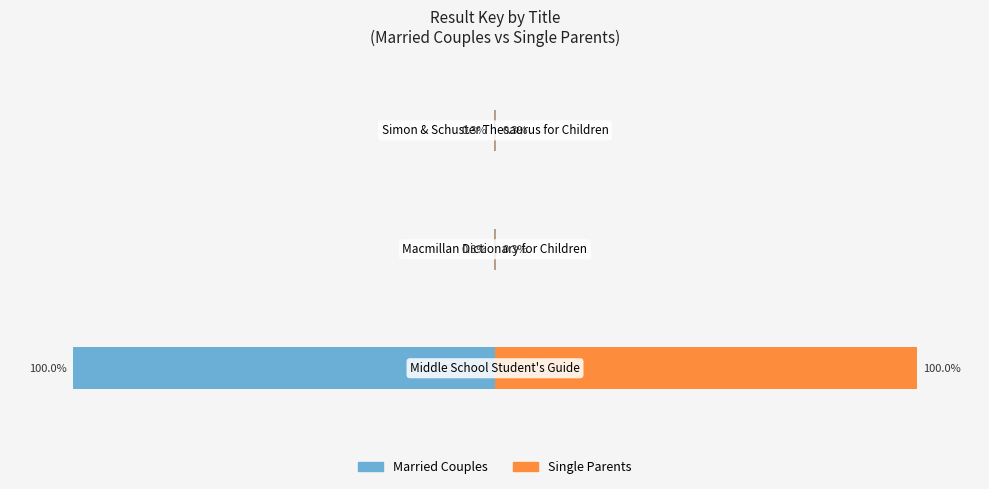

What are all the series names shown in the legend?

Married Couples, Single Parents